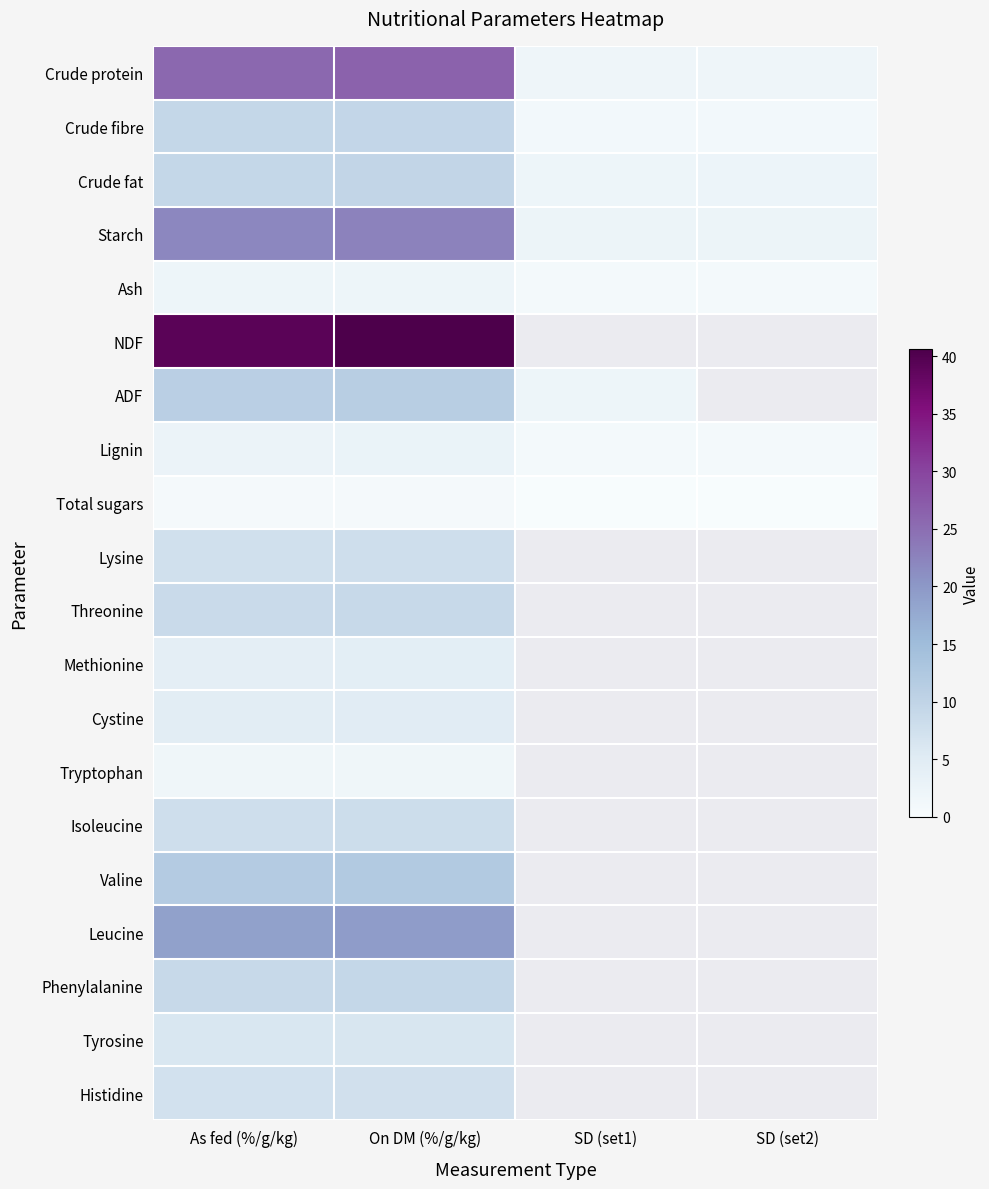

At how many categories does at least one series exceed 39?

2